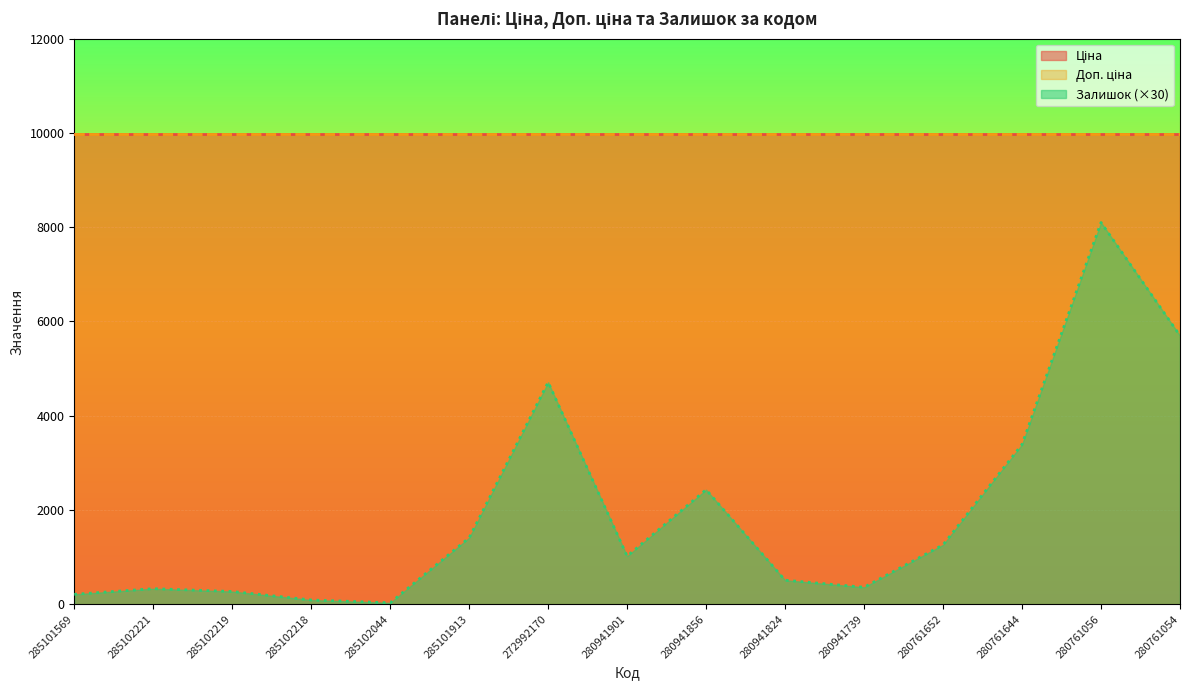

Where is the first local maximum for Залишок?

285102221